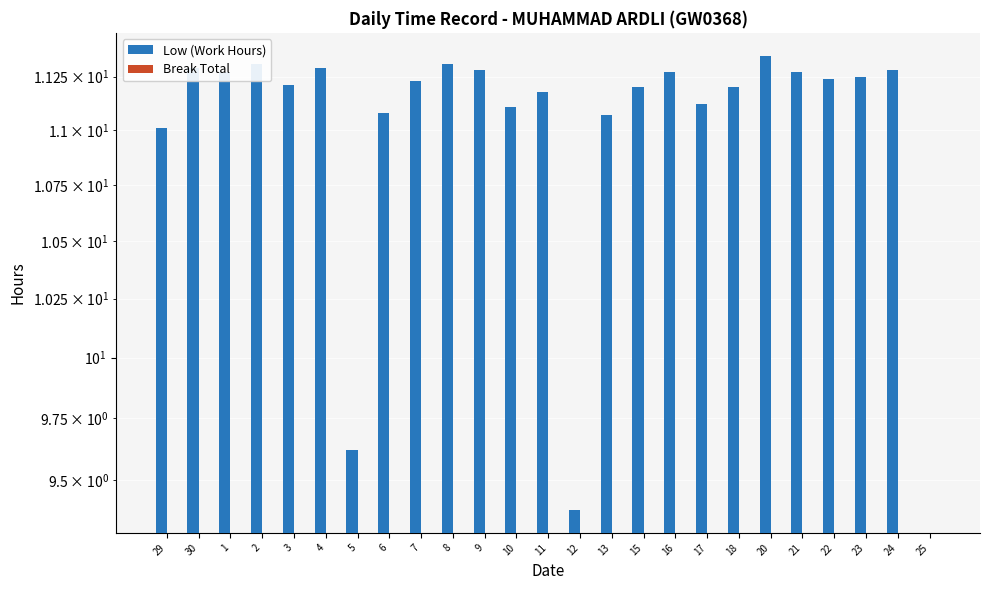

What is the approximate value of Low (Work Hours) at 13?

11.1